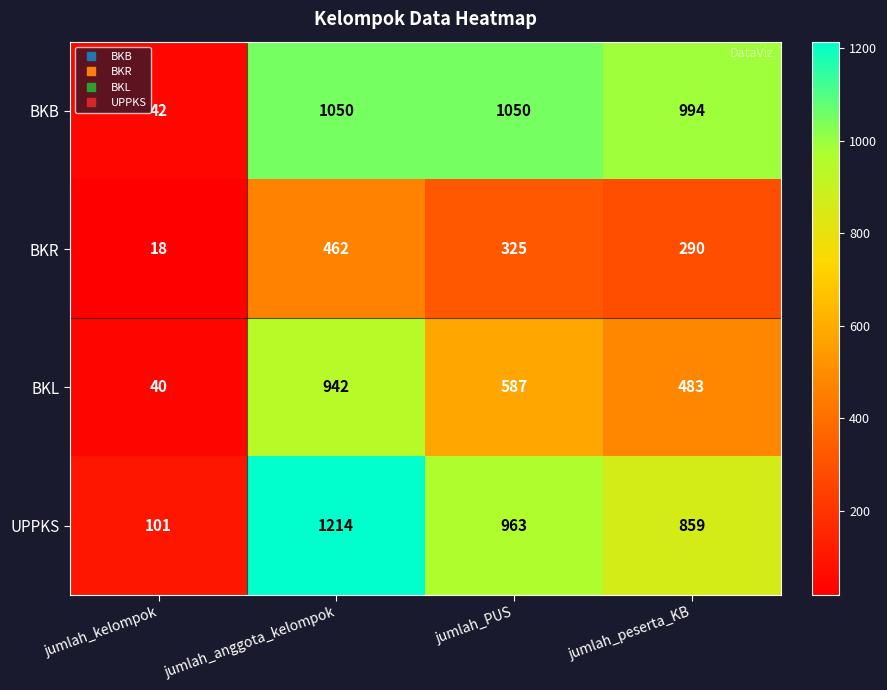

Is it true that UPPKS equals 101 at jumlah_kelompok?

True